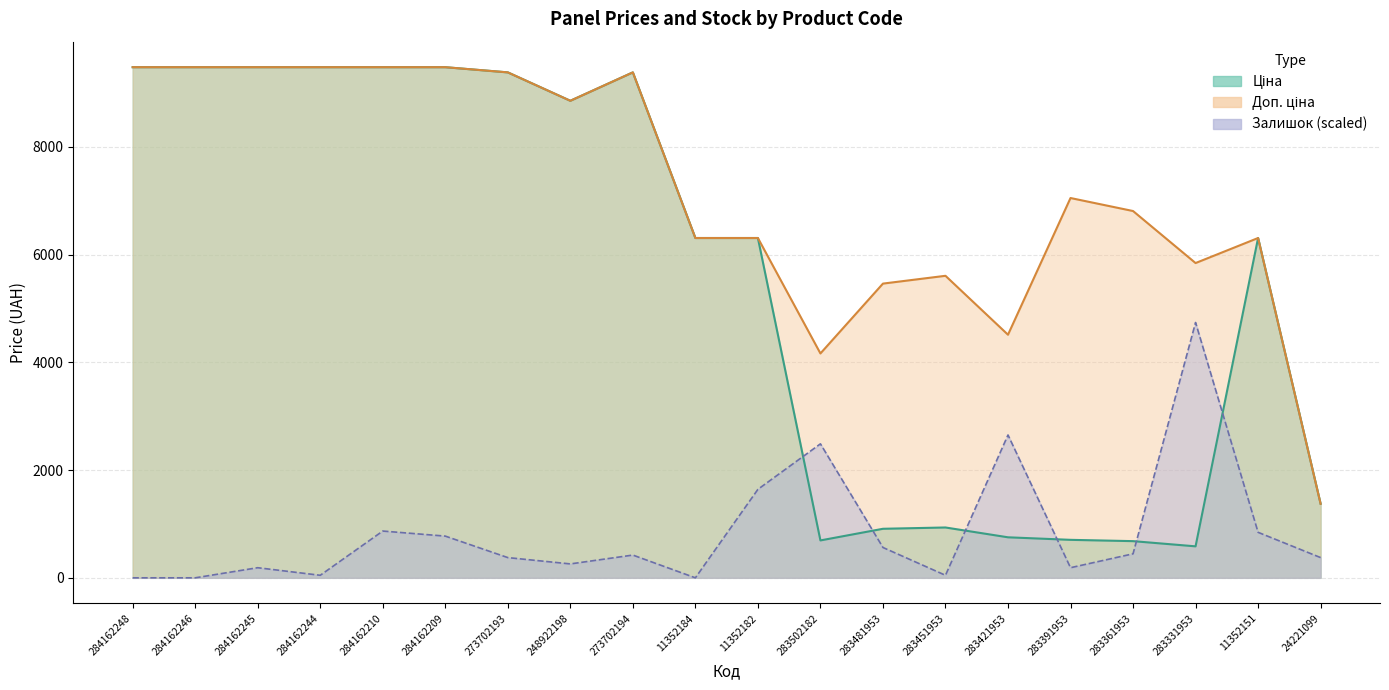

Reading left to right, transcribe all the data shown in this chart.

Ціна: 284162248=9480.1	284162246=9480.1	284162245=9480.1	284162244=9480.1	284162210=9480.1	284162209=9480.1	273702193=9384.0	248922198=8856.7	273702194=9384.0	11352184=6308.8	11352182=6308.8	283502182=694.3	283481953=910.4	283451953=934.5	283421953=752.2	283391953=705.1	283361953=681.0	283331953=584.4	11352151=6308.8	24221099=1375.4
Доп. ціна: 284162248=9480.1	284162246=9480.1	284162245=9480.1	284162244=9480.1	284162210=9480.1	284162209=9480.1	273702193=9384.0	248922198=8856.7	273702194=9384.0	11352184=6308.8	11352182=6308.8	283502182=4165.6	283481953=5462.3	283451953=5607.2	283421953=4513.3	283391953=7051.3	283361953=6809.8	283331953=5843.9	11352151=6308.8	24221099=1375.0
Залишок: 284162248=0.0	284162246=0.0	284162245=187.7	284162244=46.9	284162210=868.2	284162209=774.4	273702193=375.4	248922198=258.1	273702194=422.4	11352184=0.0	11352182=1642.6	283502182=2487.3	283481953=563.2	283451953=46.9	283421953=2651.6	283391953=187.7	283361953=445.8	283331953=4740.0	11352151=844.8	24221099=375.4